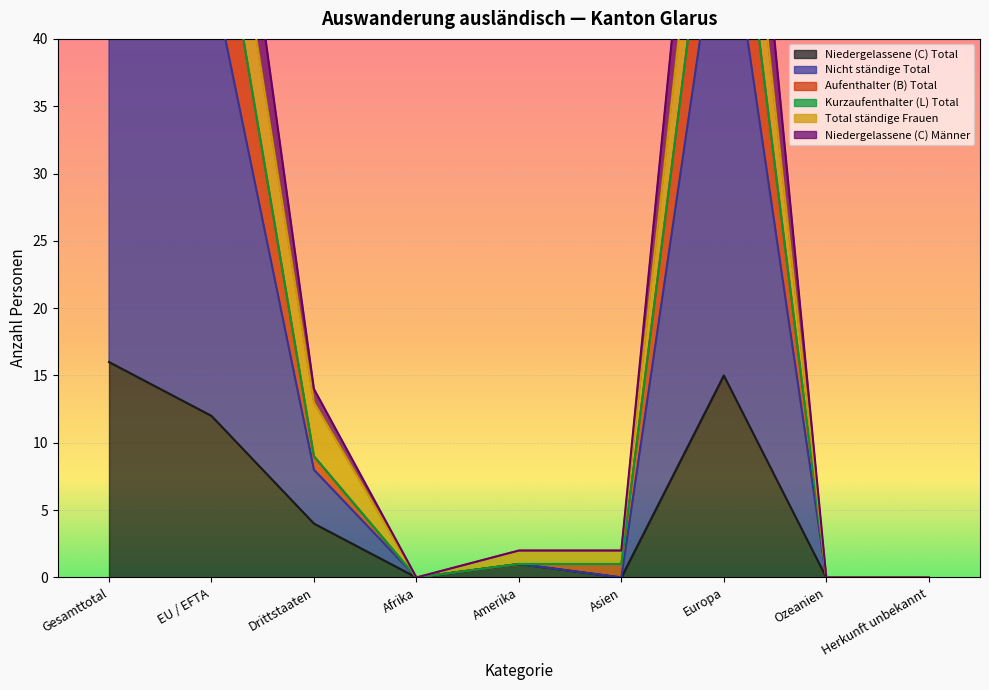

Which has a higher value, Asien or Amerika?

Amerika